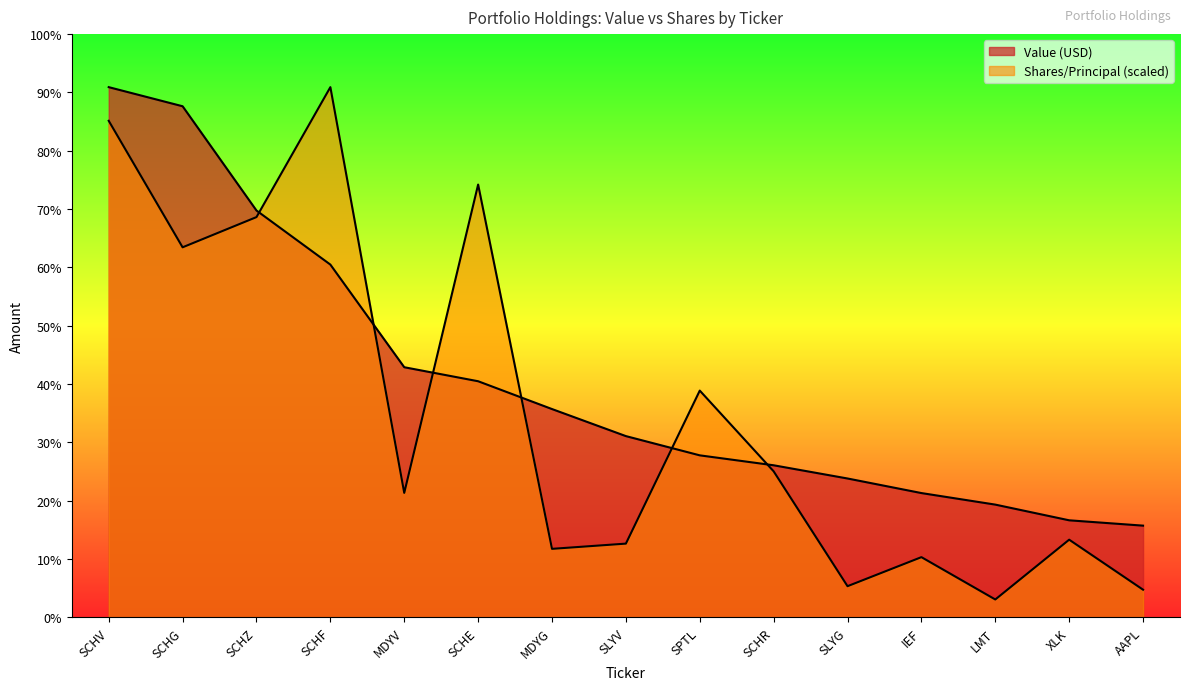

How many lines are shown in the chart?

2